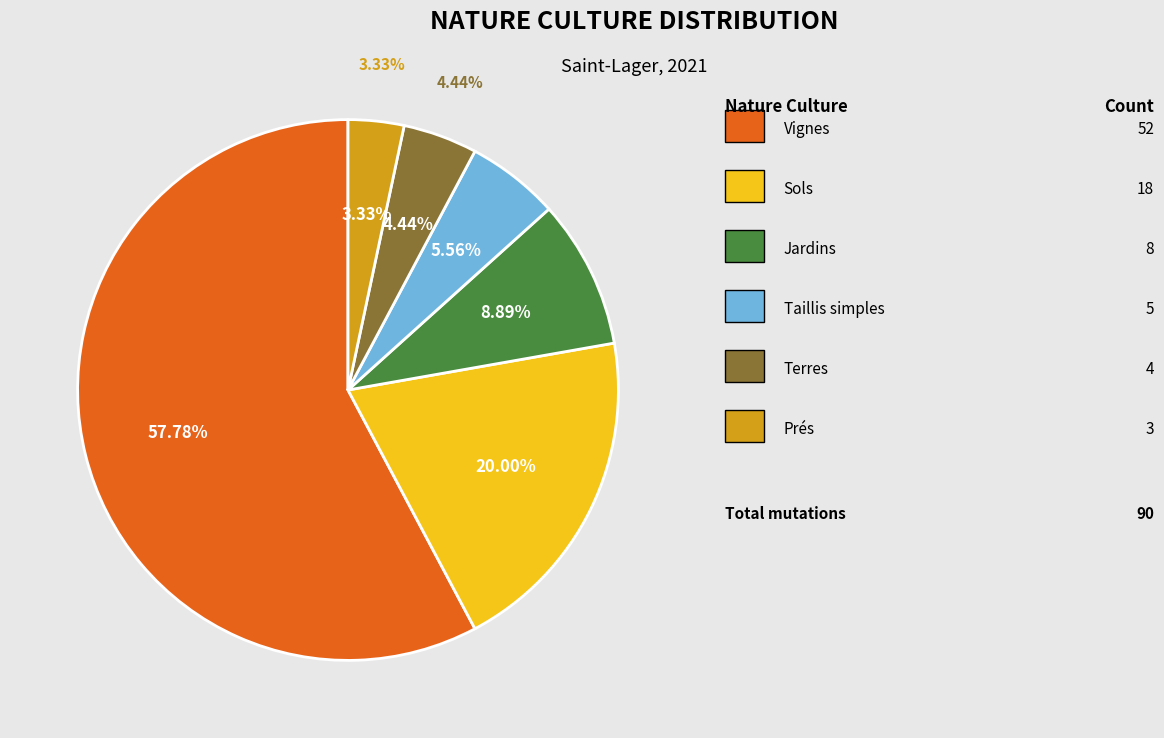

What is the smallest slice in the pie chart?

prés